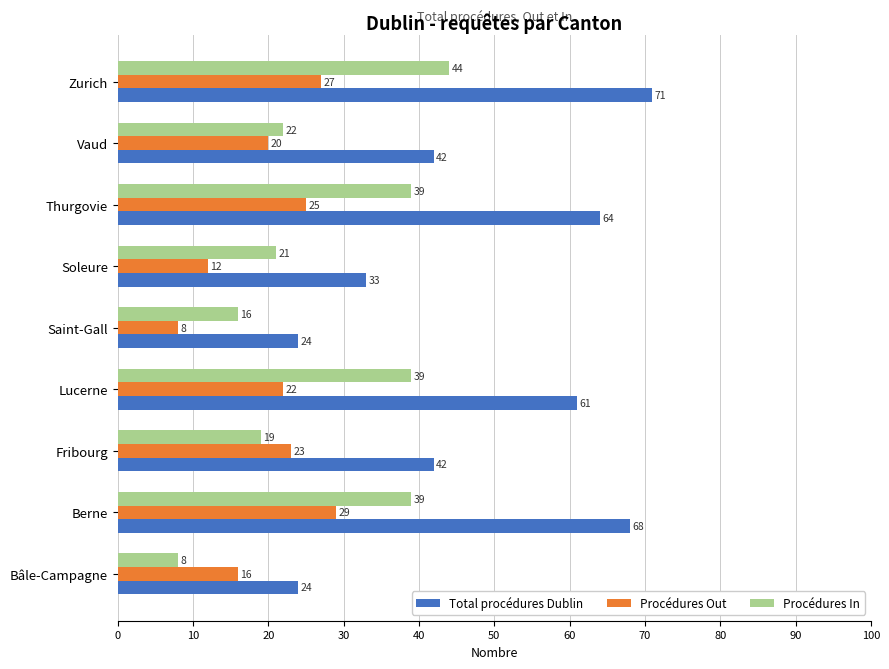

Which series has the largest total across all categories?

Total procédures Dublin